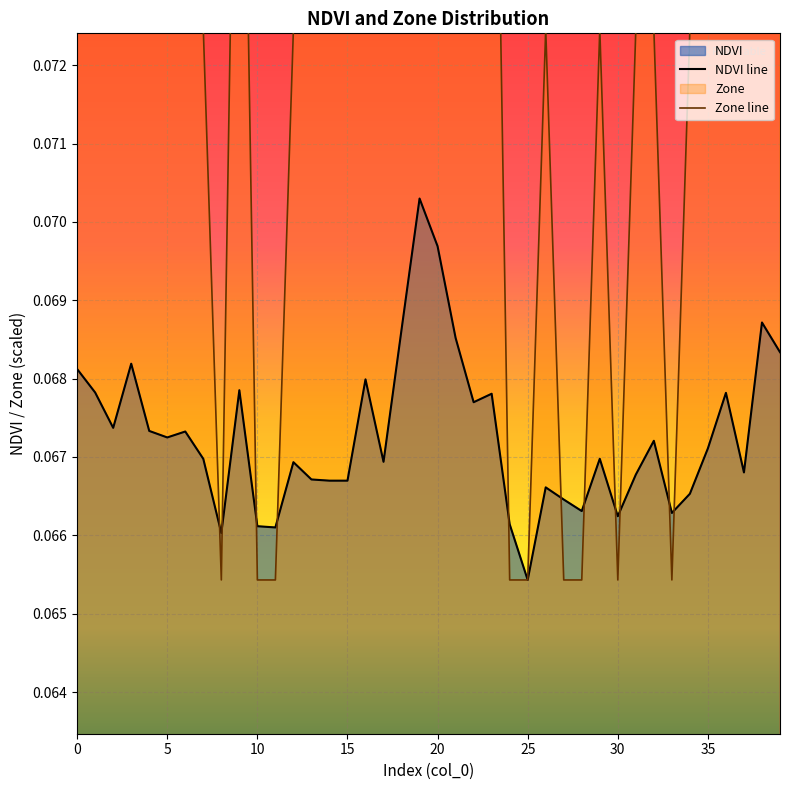

Where is NDVI line nearest to the value 0?

25